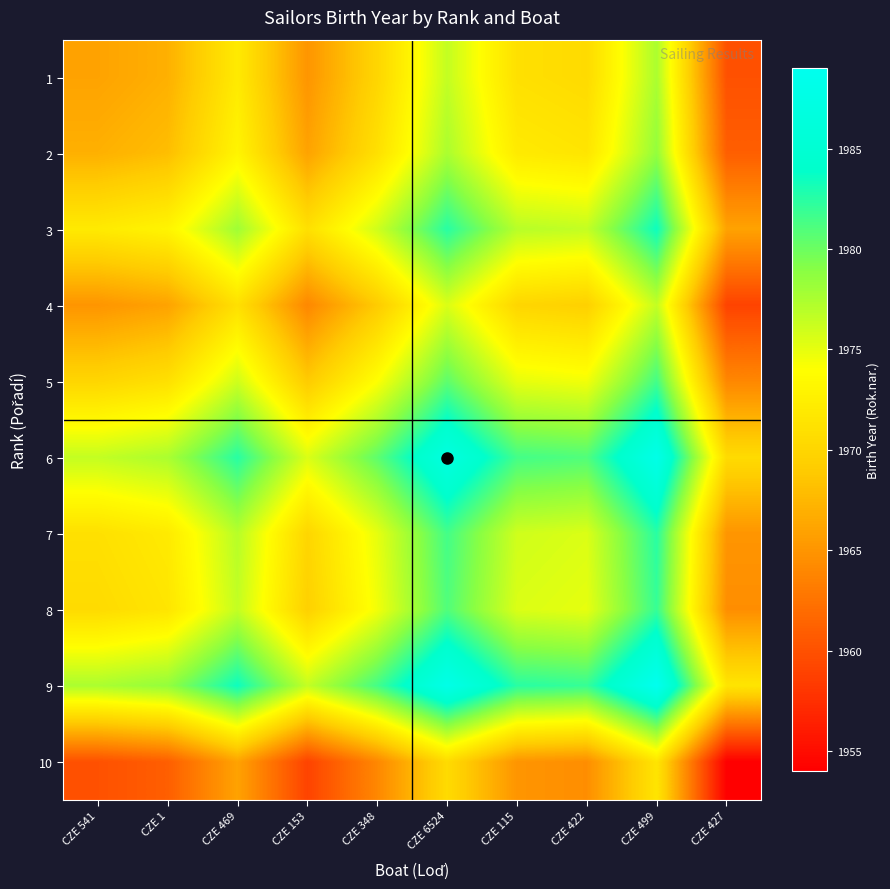

At which category is the sum across all series the highest?

CZE 499